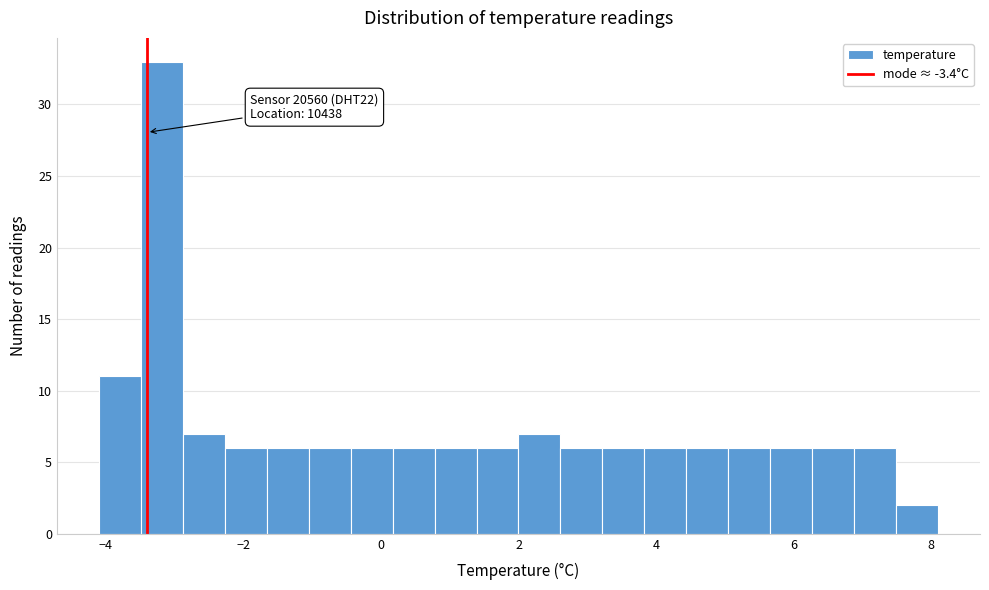

Around what value on the x-axis is the tallest bar? Give the approximate position of its centre, as read against the axis.

-3.2